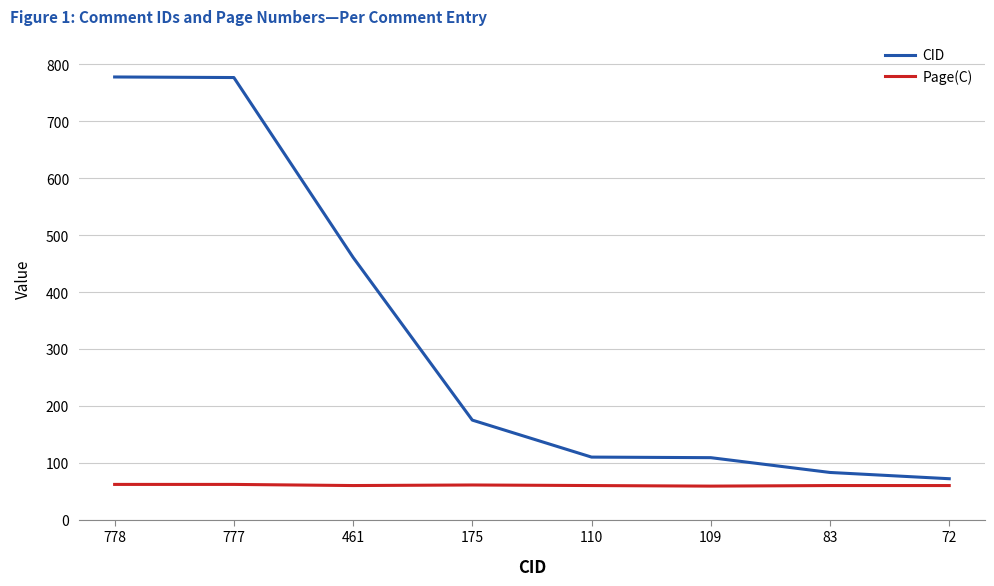

Which series changed the most between 777 and 110?

CID